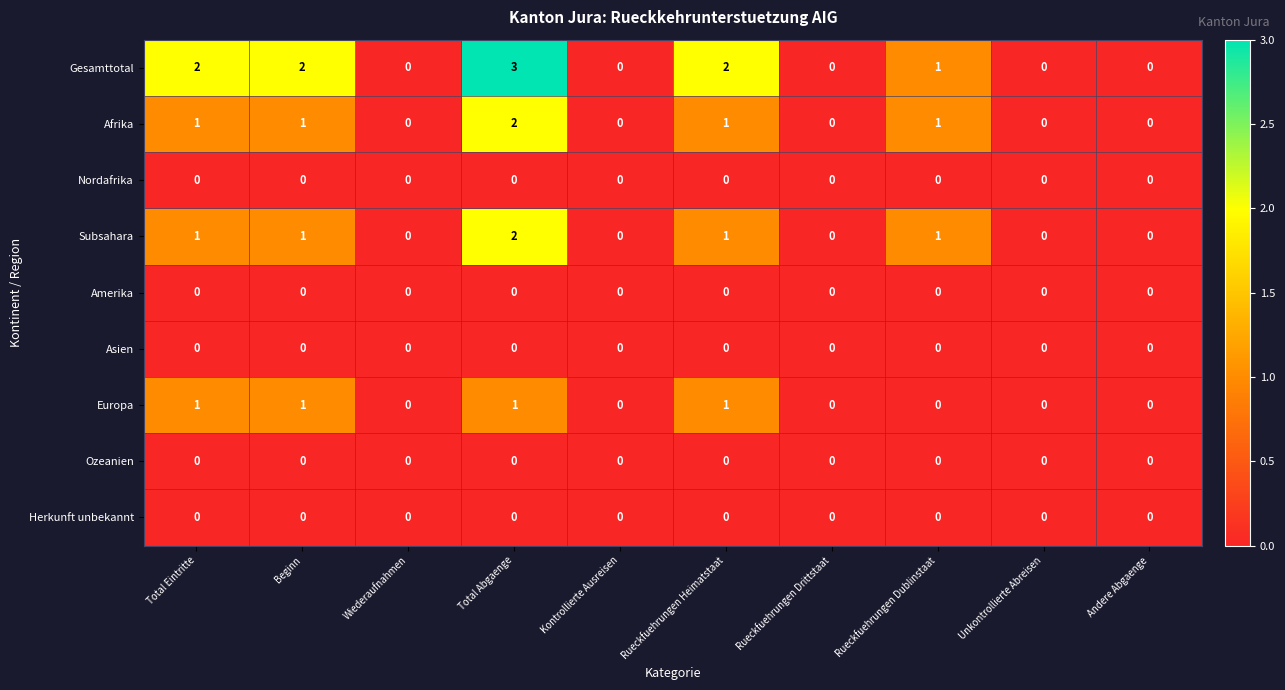

True or false: Afrika has a value of -1 at Rueckfuehrungen Drittstaat.

False